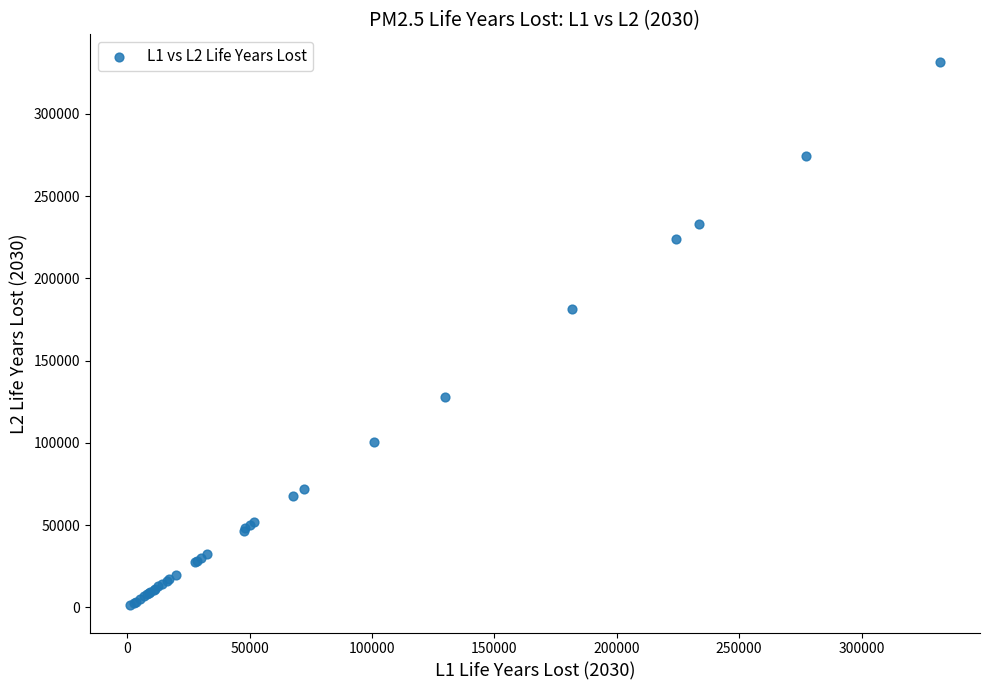

What Y value in the scatter plot is closest to 166496?

181277.5